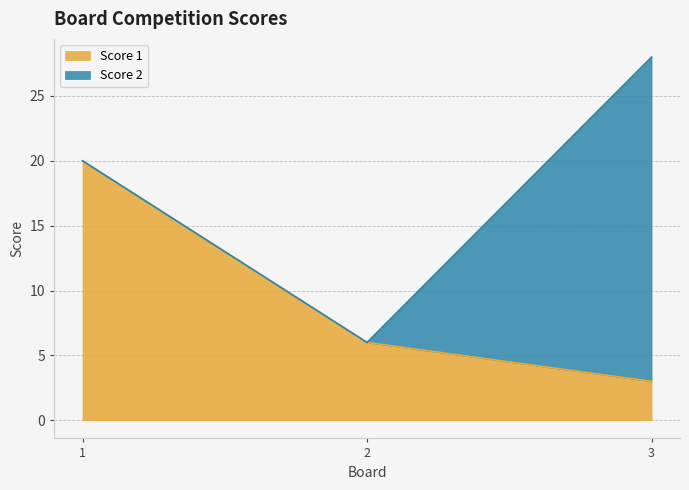

True or false: the data shows 20 at 1.

True